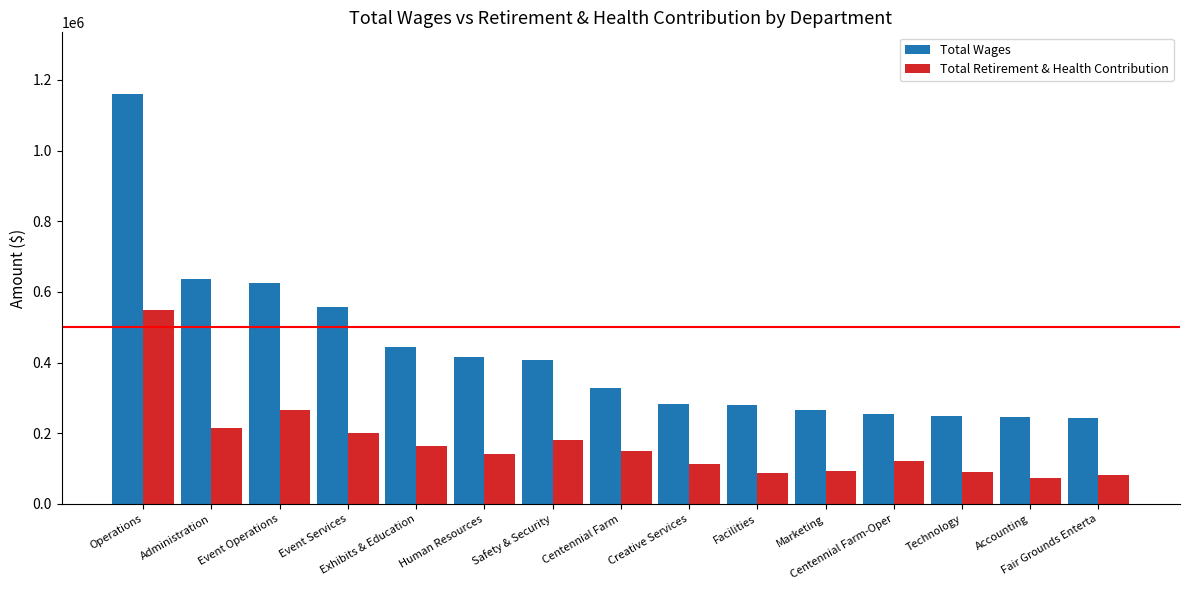

Which series has the largest total across all categories?

Total Wages